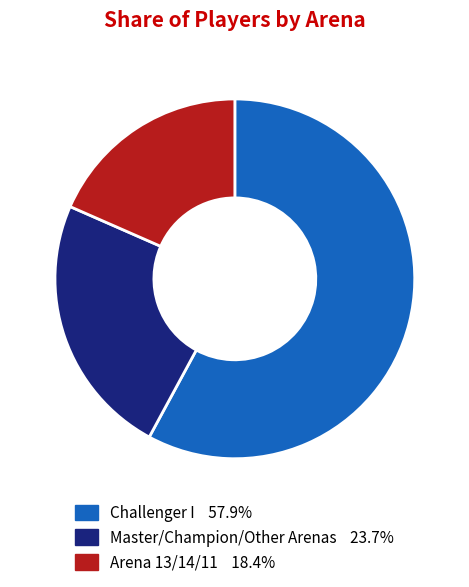

Is there a majority slice in this chart?

Yes